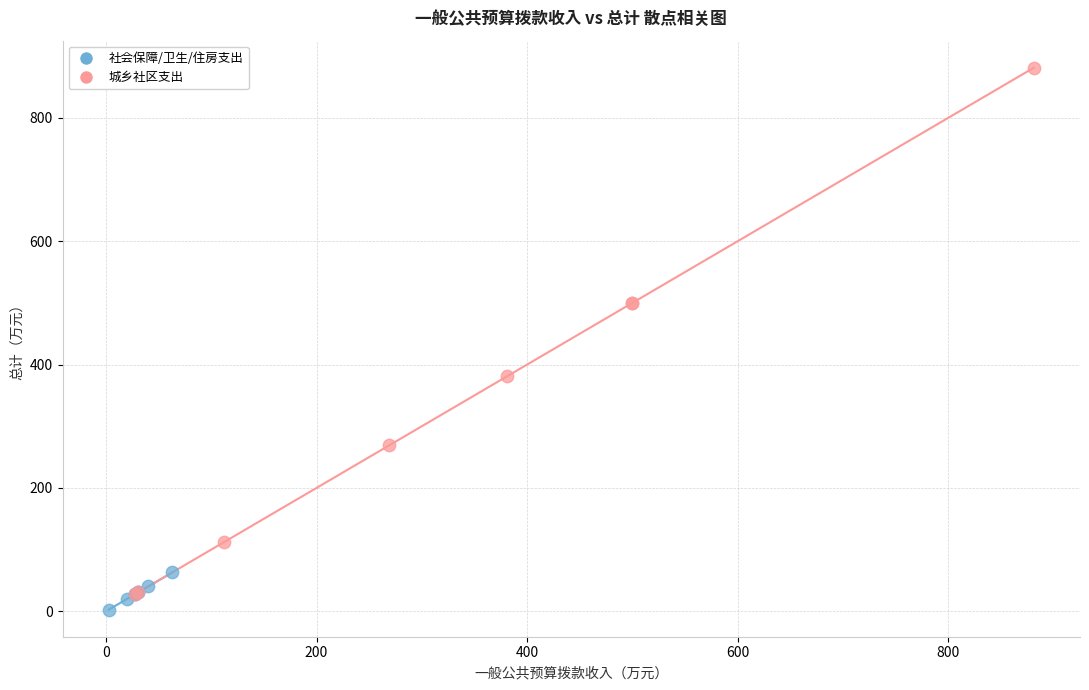

What are all the series names shown in the legend?

社会保障/卫生/住房支出, 城乡社区支出